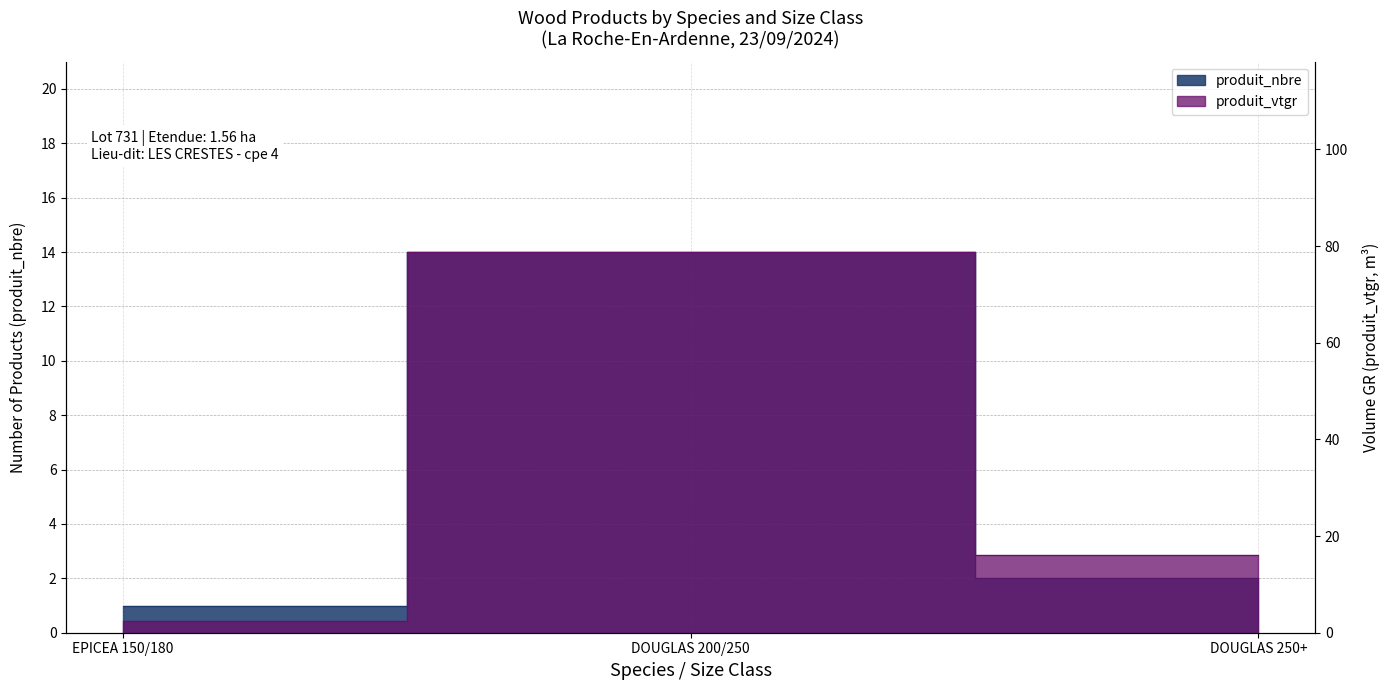

What is the label of the 1st point from the left?

EPICEA 150/180